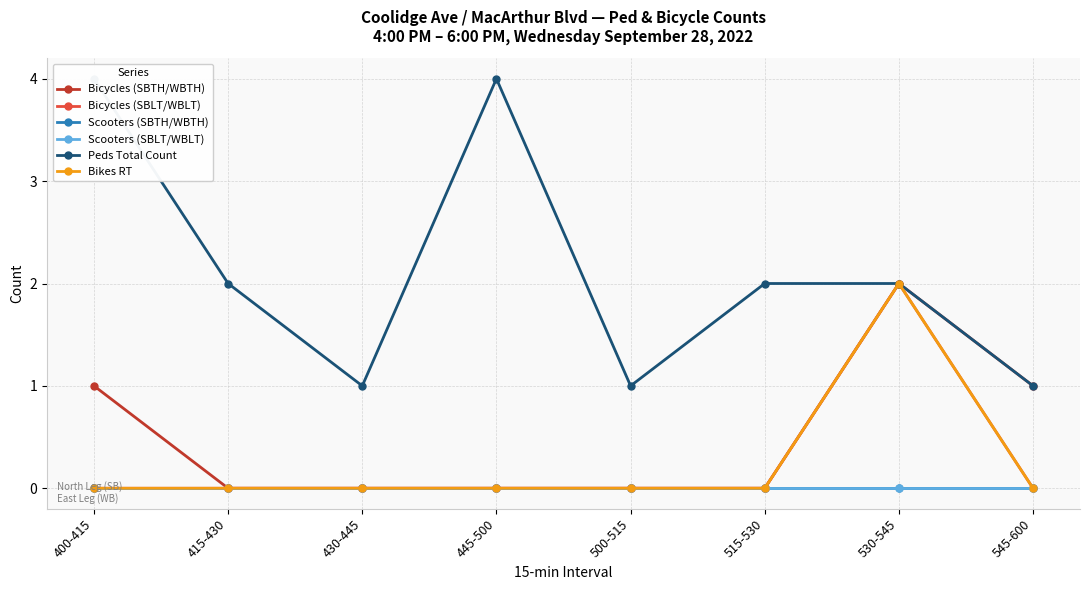

Reading left to right, what are all the values shown in this chart?

Bicycles (SBTH/WBTH): 400-415=1	415-430=0	430-445=0	445-500=0	500-515=0	515-530=0	530-545=2	545-600=1
Bicycles (SBLT/WBLT): 400-415=0	415-430=0	430-445=0	445-500=0	500-515=0	515-530=0	530-545=2	545-600=0
Scooters (SBTH/WBTH): 400-415=0	415-430=0	430-445=0	445-500=0	500-515=0	515-530=0	530-545=0	545-600=0
Scooters (SBLT/WBLT): 400-415=0	415-430=0	430-445=0	445-500=0	500-515=0	515-530=0	530-545=0	545-600=0
Peds Total Count: 400-415=4	415-430=2	430-445=1	445-500=4	500-515=1	515-530=2	530-545=2	545-600=1
Bikes RT: 400-415=0	415-430=0	430-445=0	445-500=0	500-515=0	515-530=0	530-545=2	545-600=0